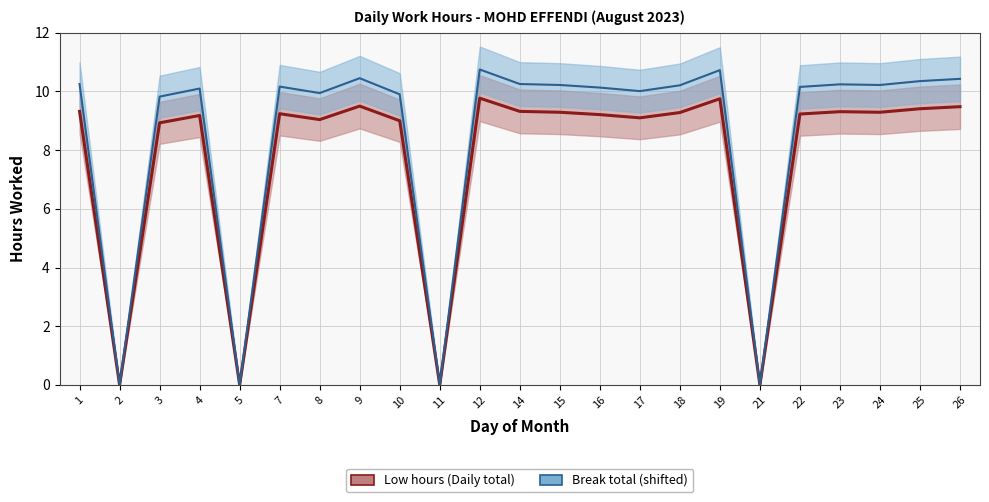

Is this an area chart (filled region under the line)?

No